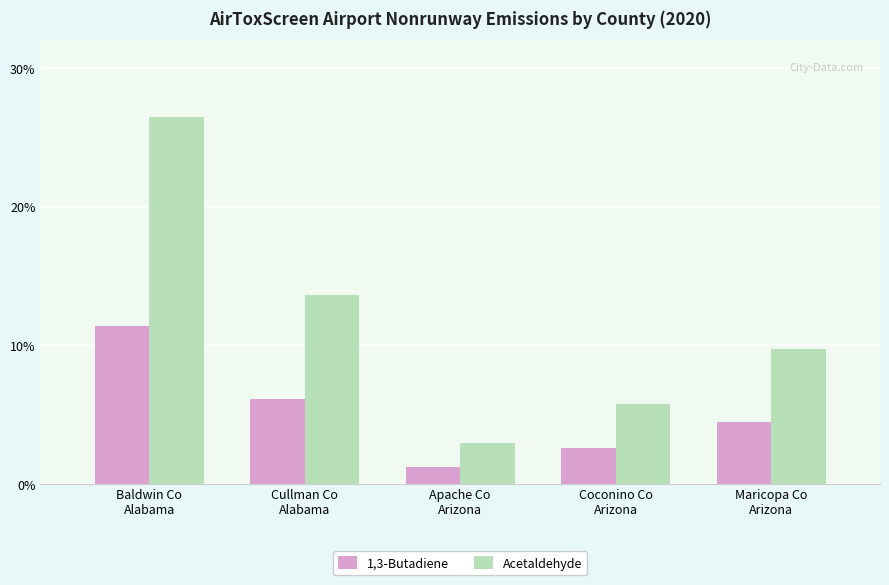

True or false: 1,3-Butadiene has a value of 0.1 at Baldwin Co
Alabama.

True